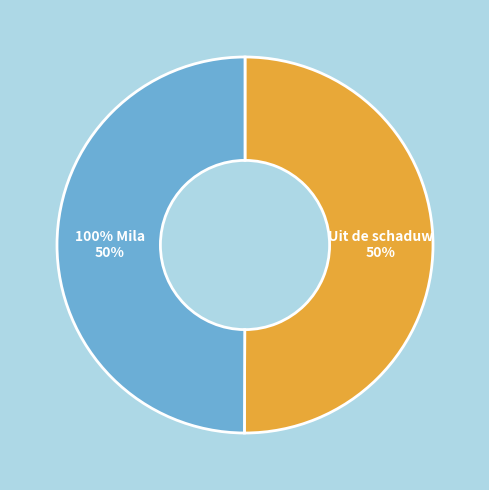

What portion of the pie excludes Uit de schaduw?

50.0%